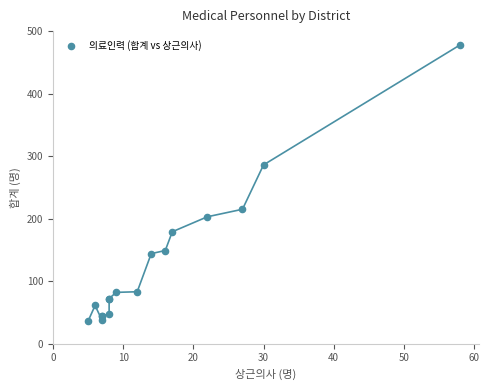

What Y value in the scatter plot is closest to 257?

286